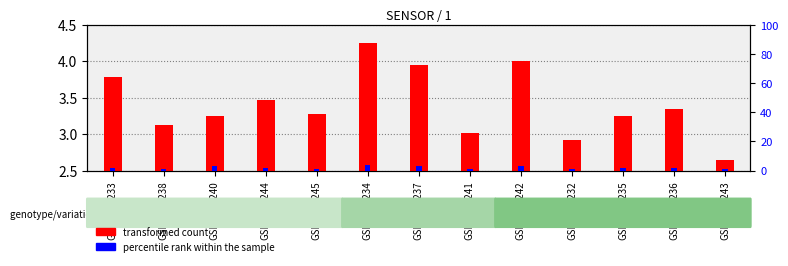

What is the average value of the transformed count series?

3.4